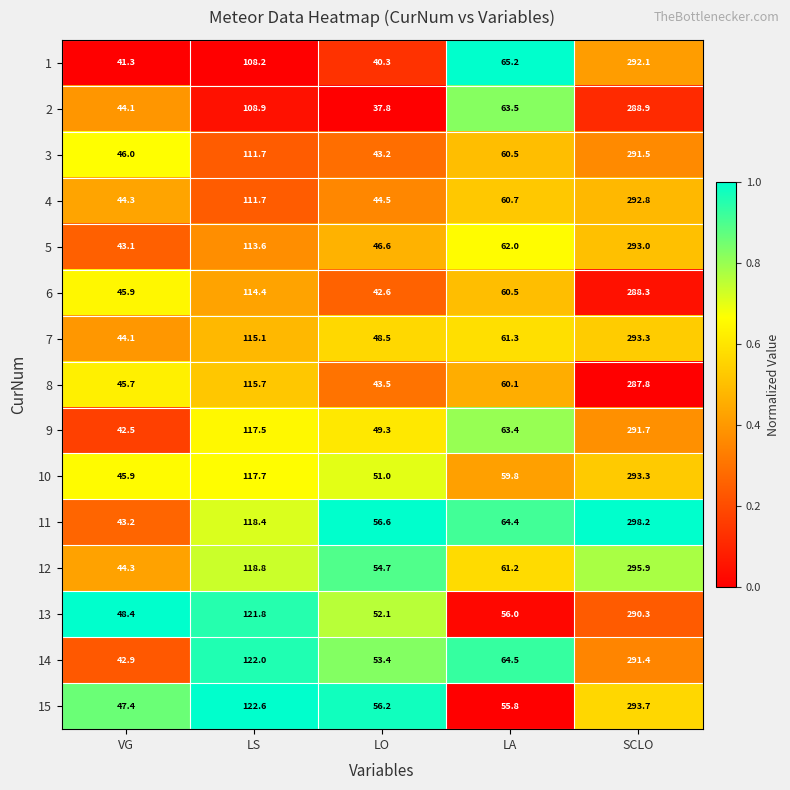

At which label does 2 reach its peak?

SCLO